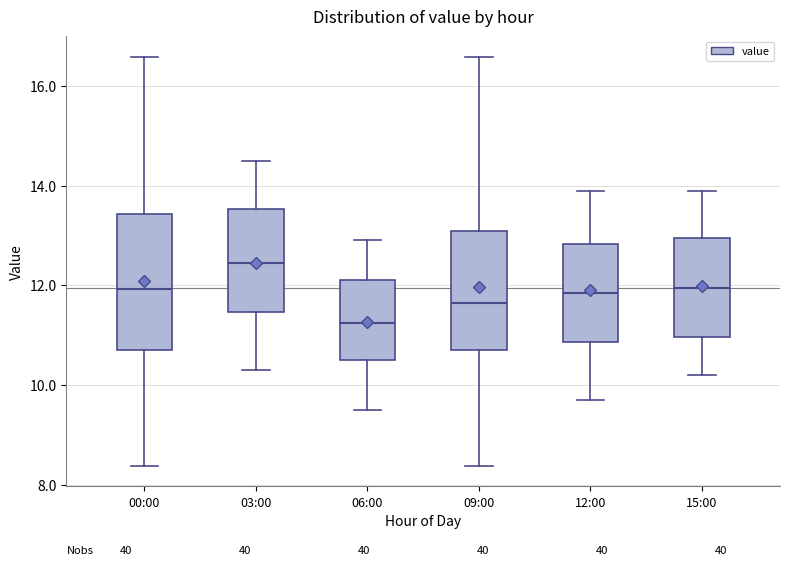

Where does the upper whisker of the box for 03:00 end on the y-axis? The values are not printed on the chart, so give them approximately, as read against the axis.

14.6